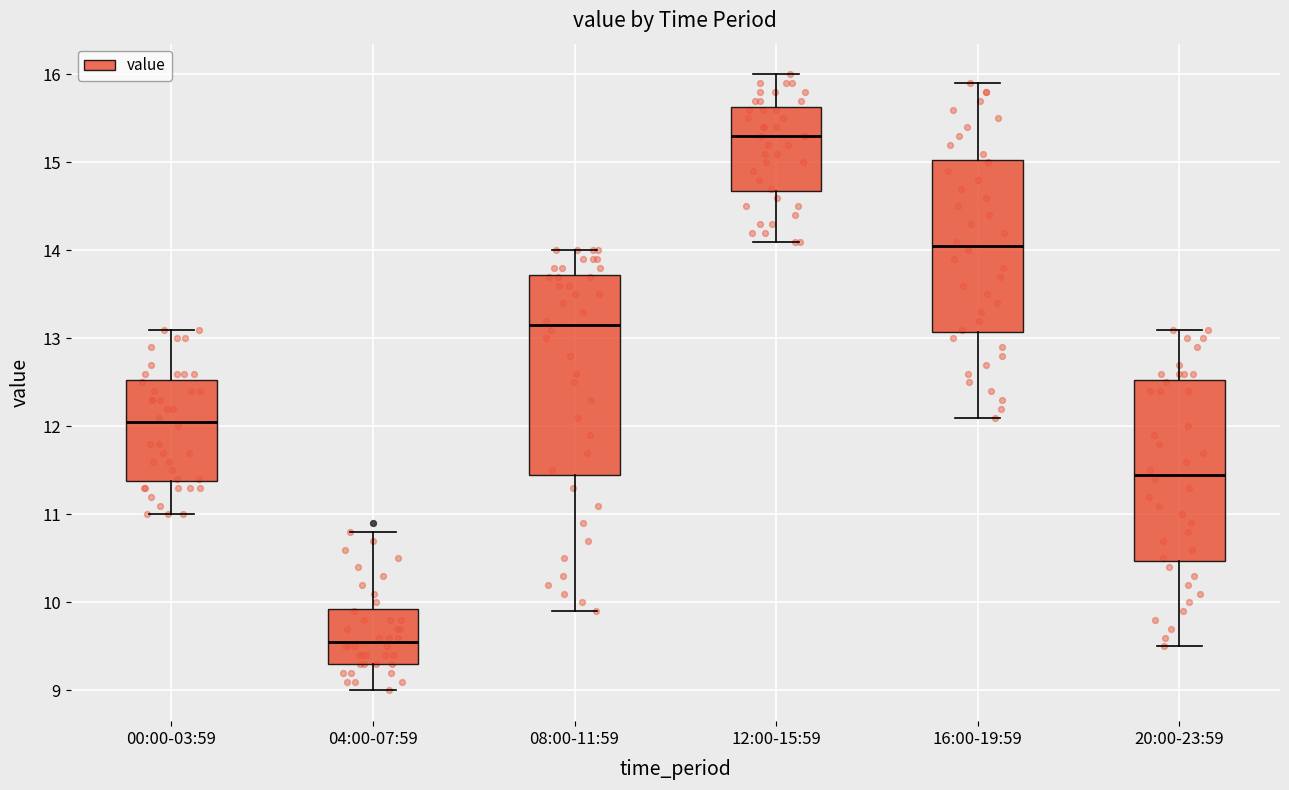

Where is the lower edge of the box for 20:00-23:59 on the y-axis? The values are not printed on the chart, so give them approximately, as read against the axis.

10.5